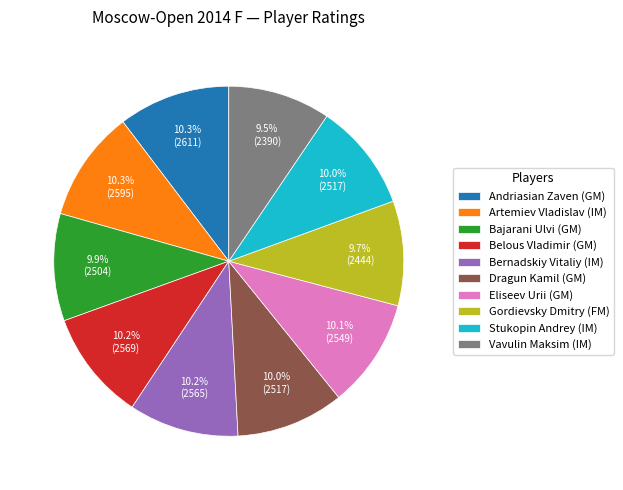

Is there a majority slice in this chart?

No